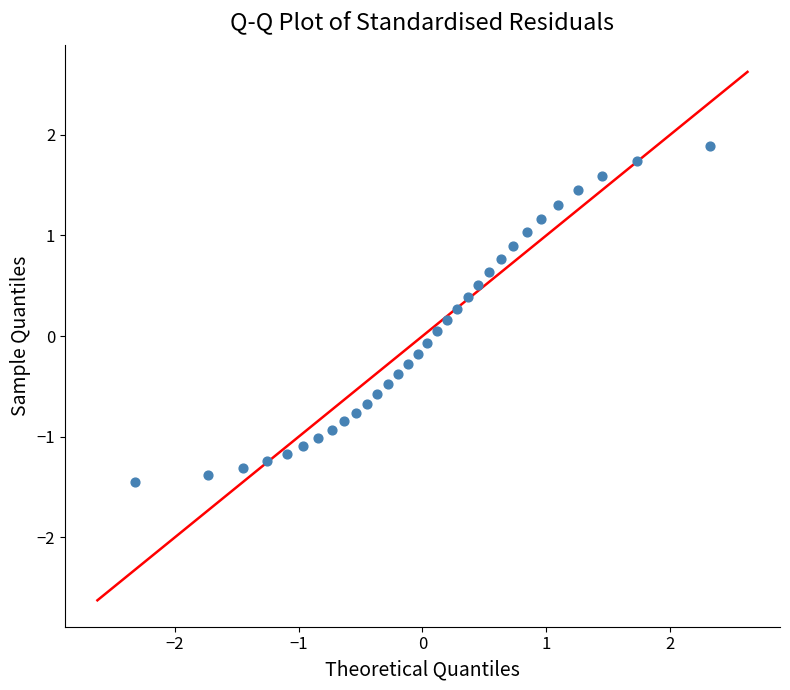

What is the range of Y values (max minus min)?

3.3